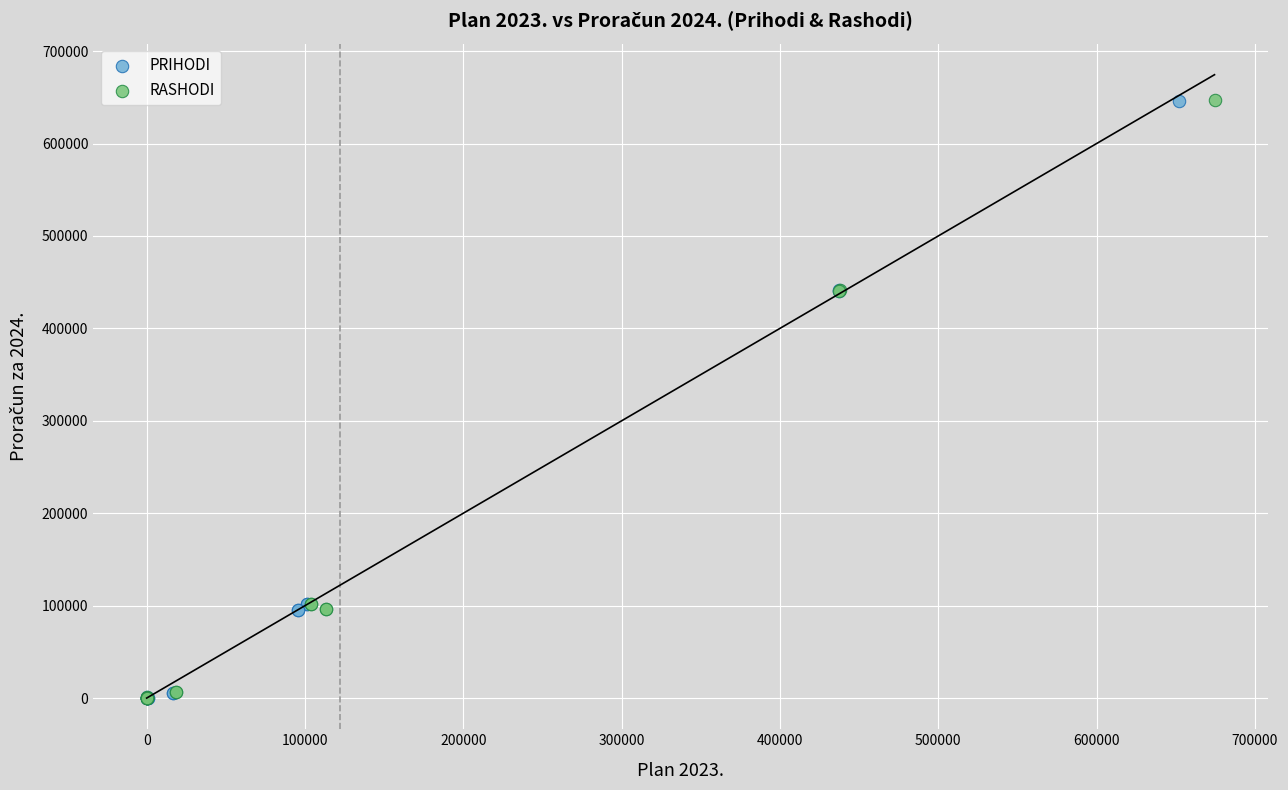

Which series has the largest Y range (max minus min)?

RASHODI